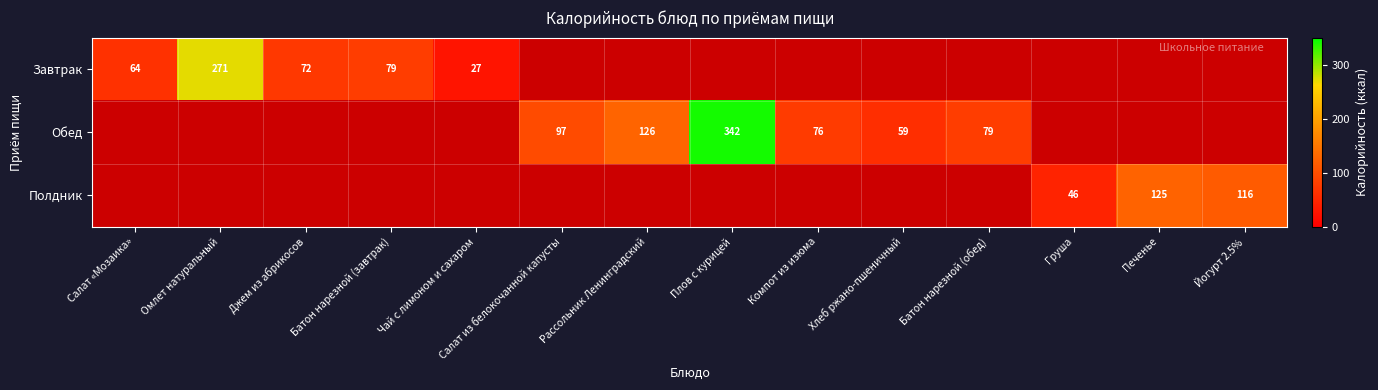

At which category does the chart reach its minimum across all series?

Чай с лимоном и сахаром